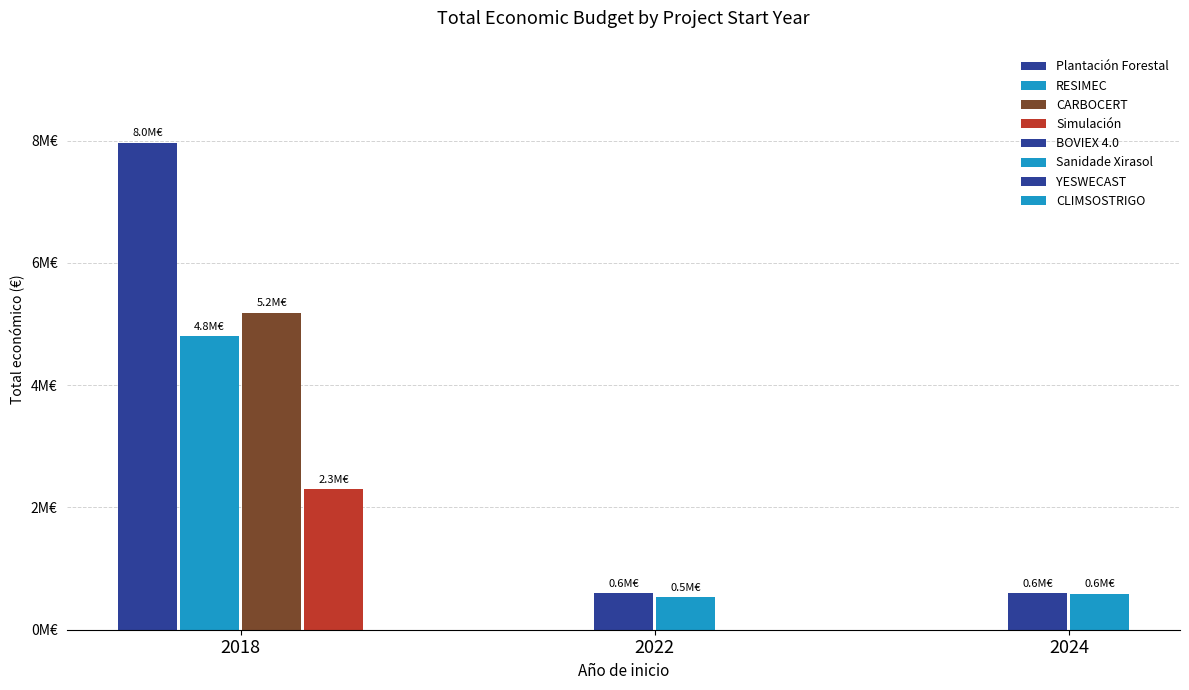

List the labels in order of value, smallest first.

Sanidade Xirasol, CLIMSOSTRIGO, BOVIEX 4.0, YESWECAST, Simulación, RESIMEC, CARBOCERT, Plantación Forestal